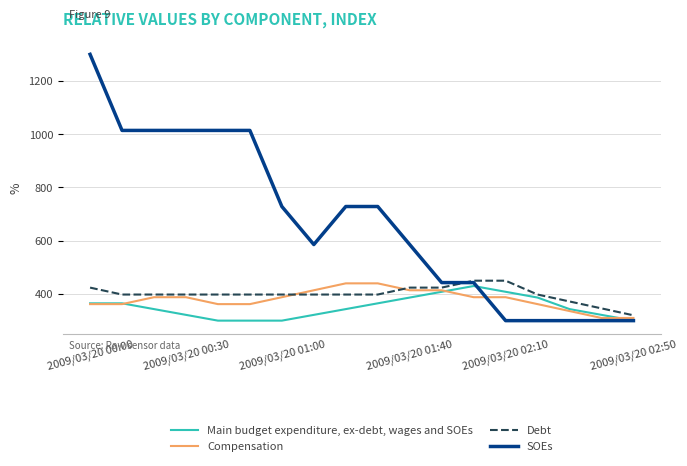

What is the greatest value displayed?

1300.0